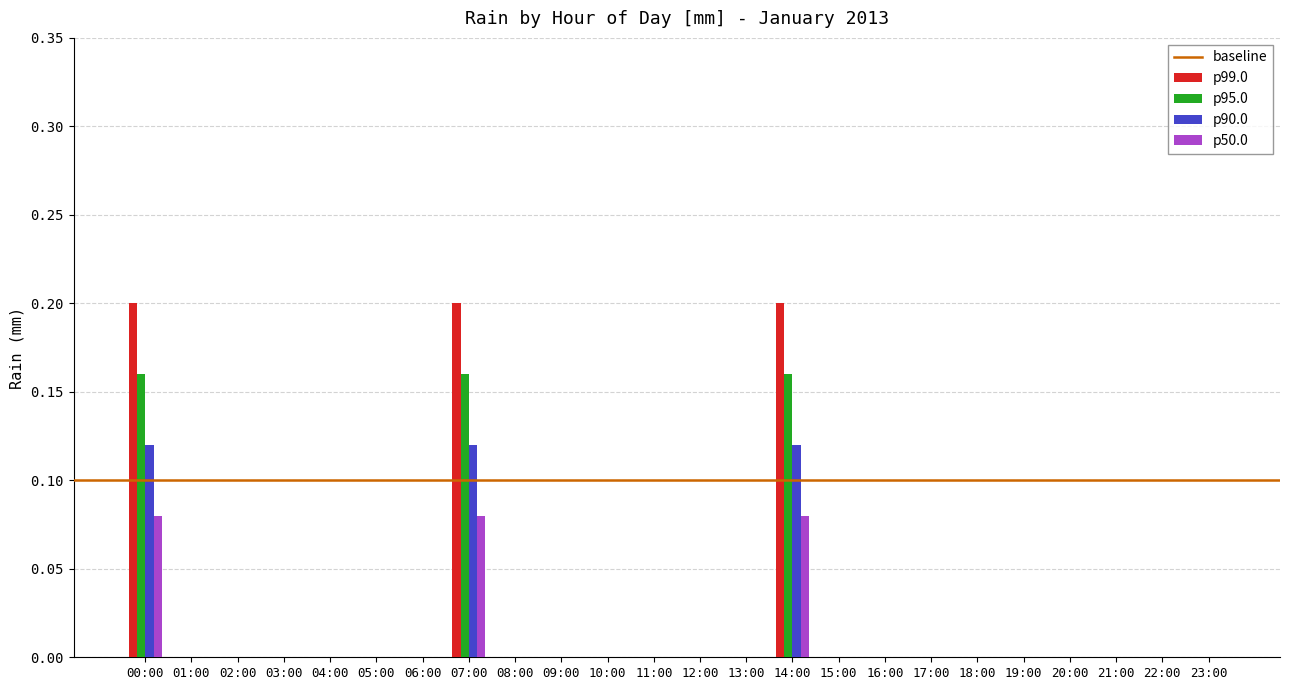

How many groups of bars are there?

24